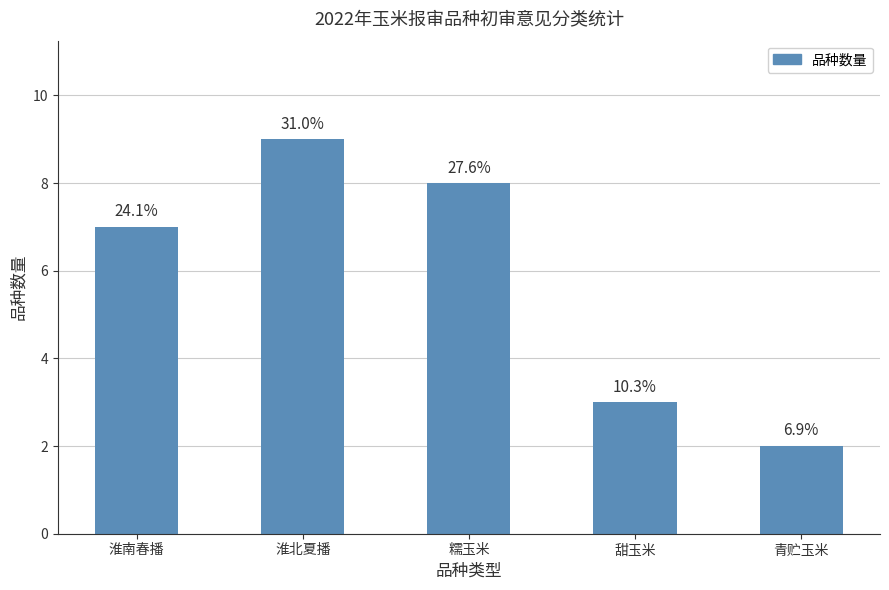

Does the chart contain any negative values?

No